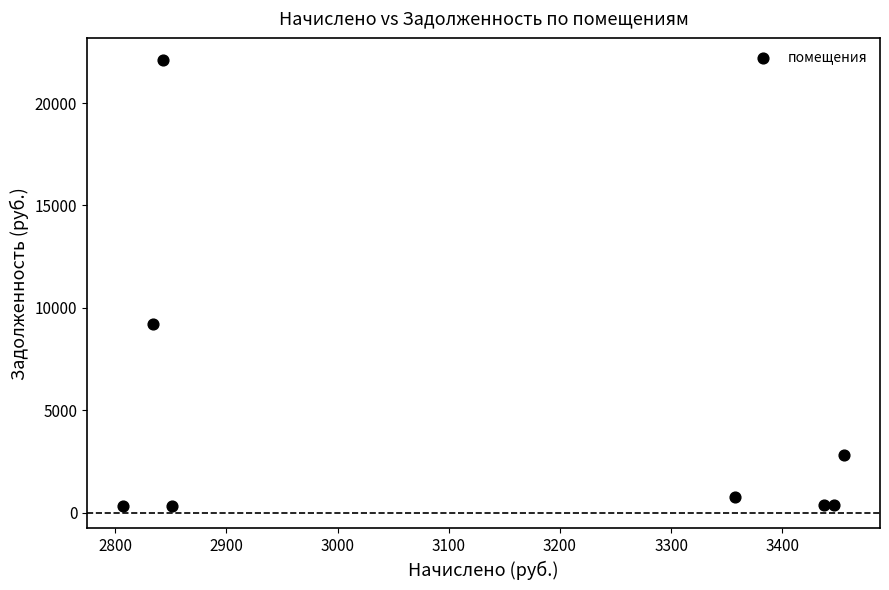

What Y value in the scatter plot is closest to 11203?

9196.5